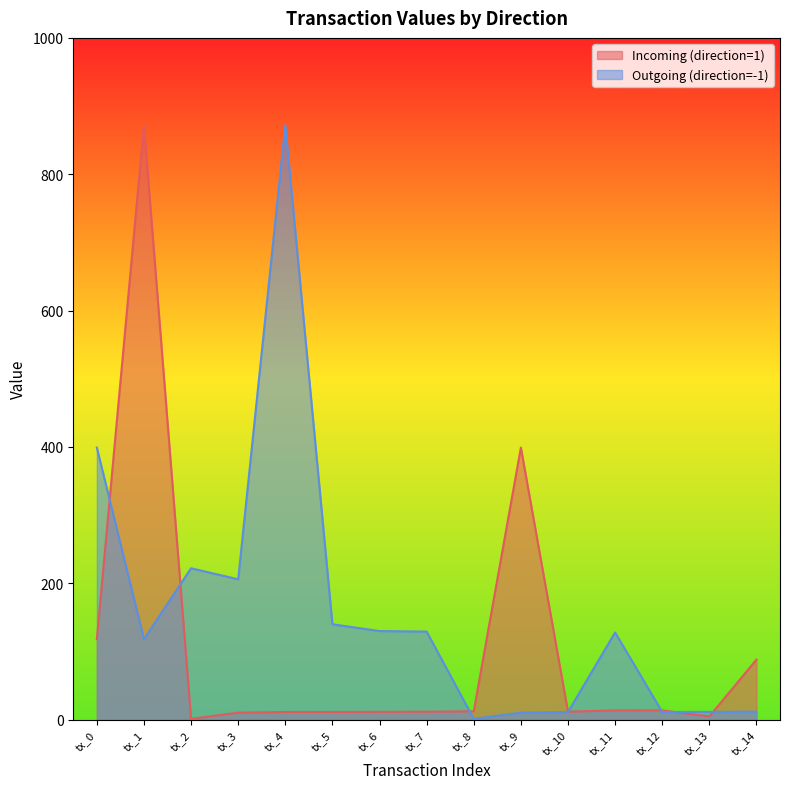

Where does the Outgoing (direction=-1) series first go above 127?

tx_0